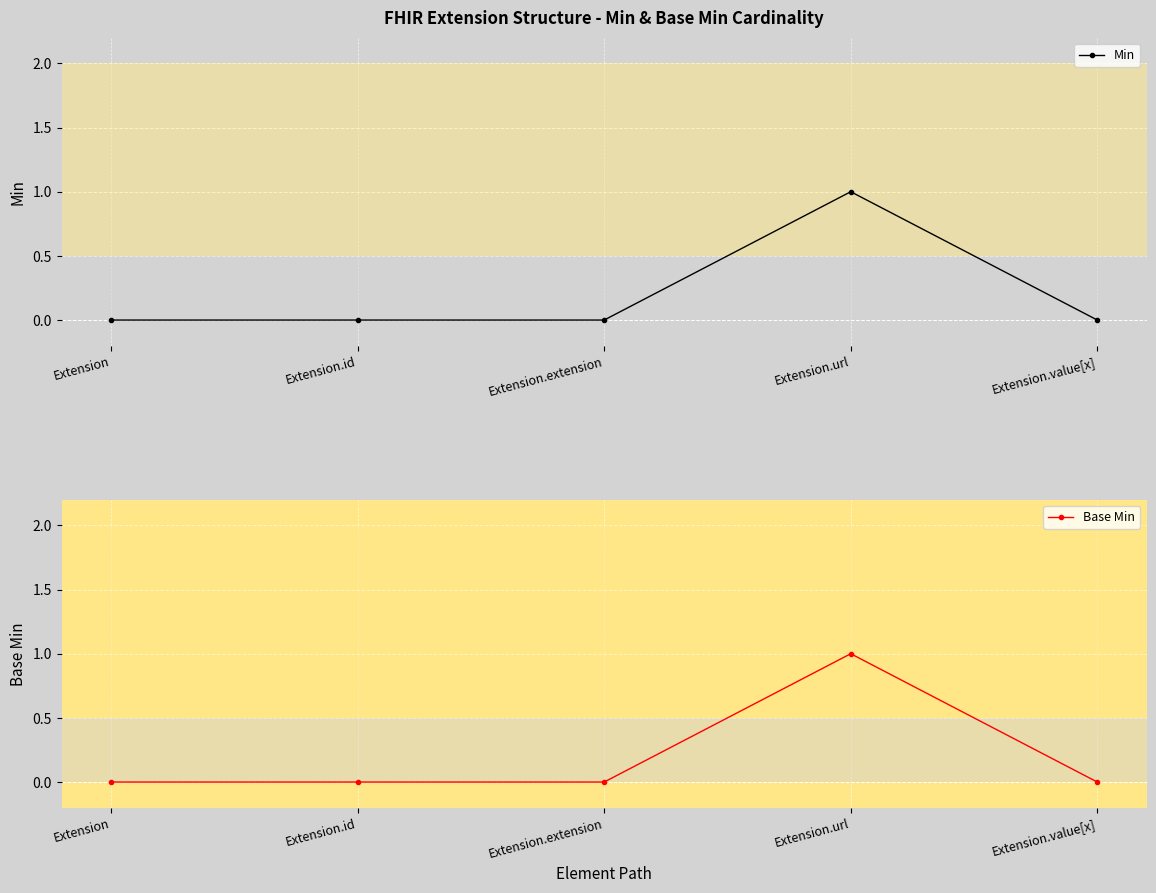

What is the label of the 1st point from the right?

Extension.value[x]